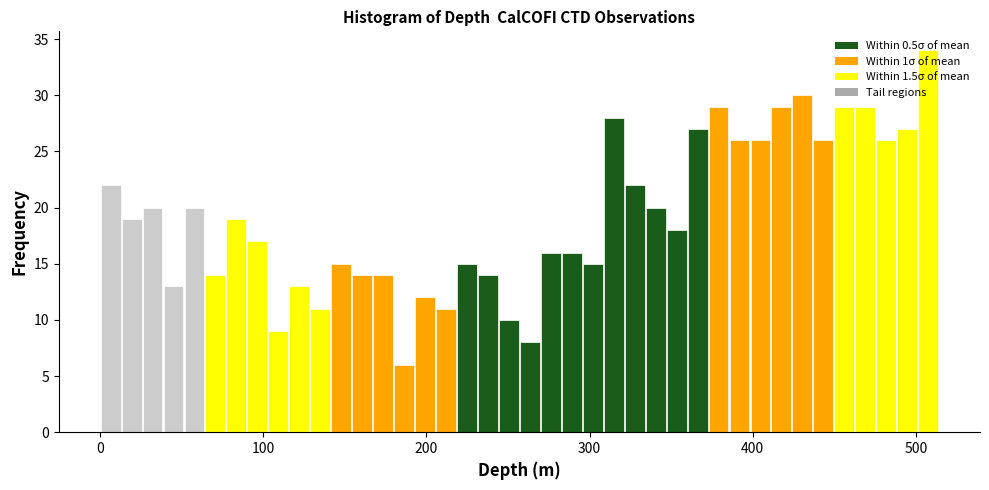

Around what value on the x-axis is the tallest bar? Give the approximate position of its centre, as read against the axis.

510